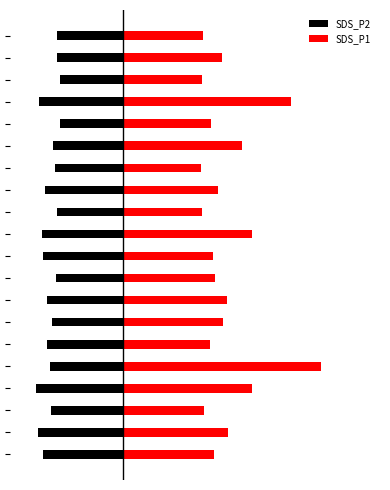

Are the bars grouped side by side (vs. stacked)?

Yes